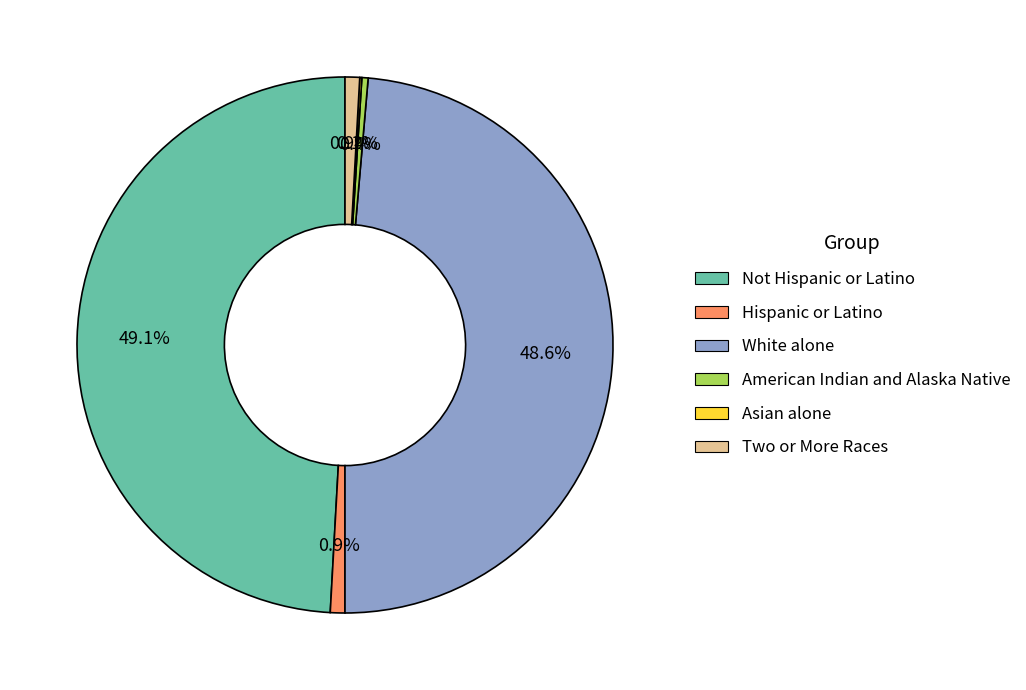

Does Two or More Races account for over 50% of the chart?

No